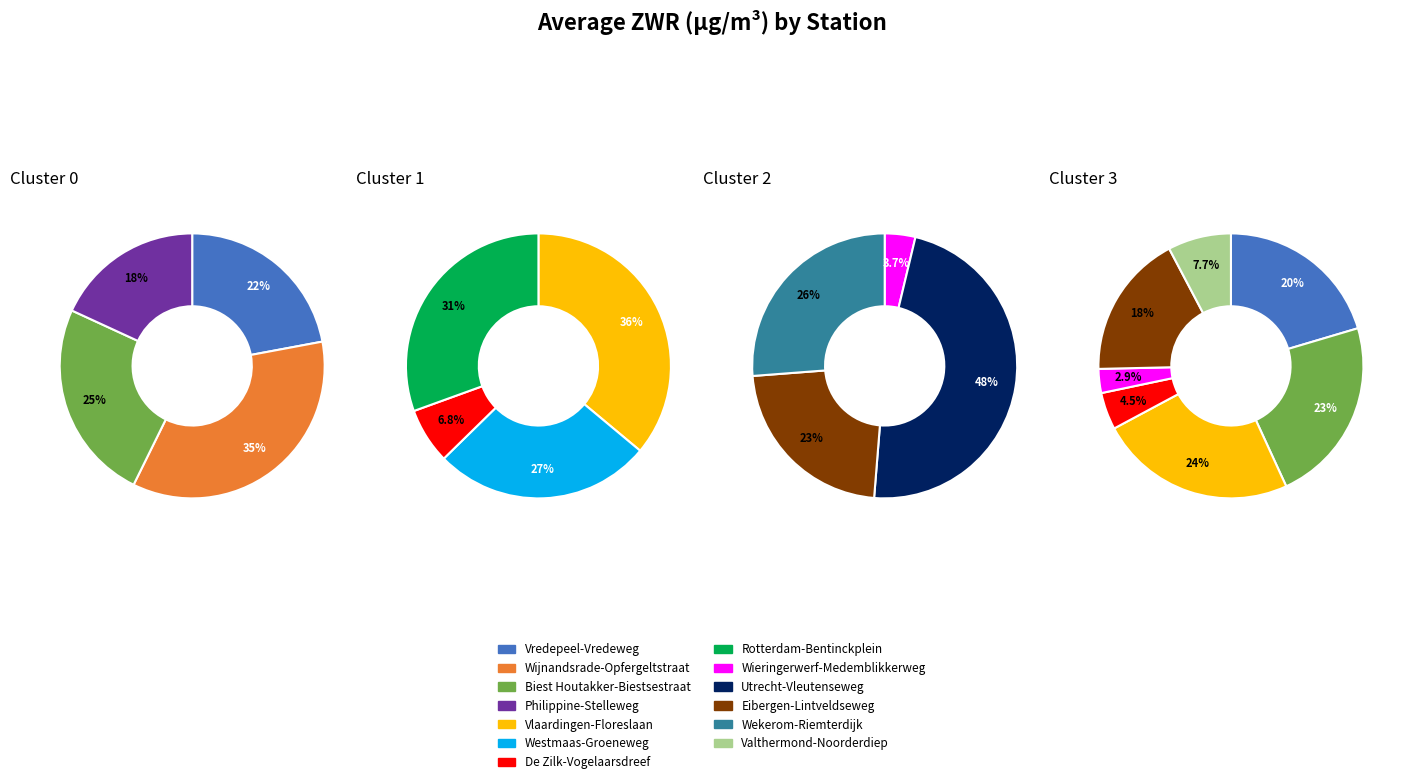

Which has a higher value, Biest Houtakker-Biestsestraat or Vredepeel-Vredeweg?

Biest Houtakker-Biestsestraat